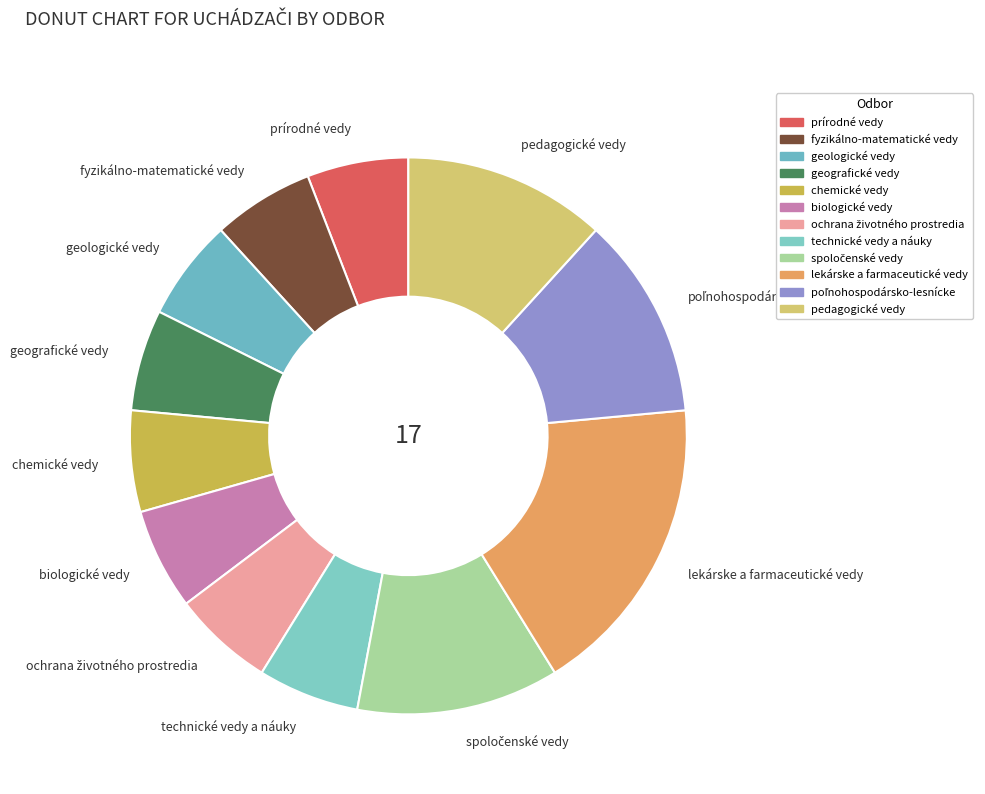

The pedagogické vedy slice represents 12% of the pie. True or false?

True